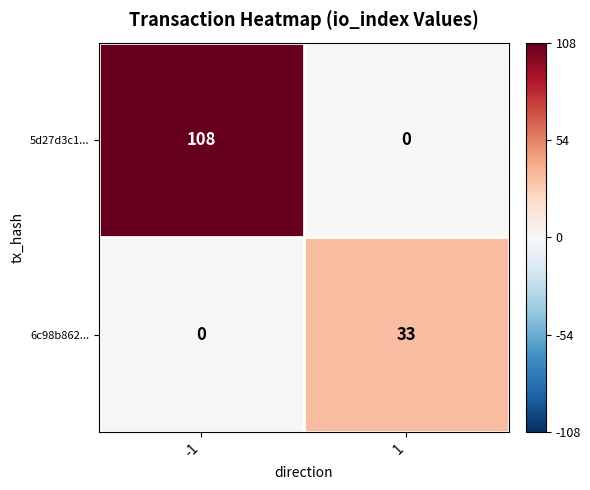

What is the greatest value displayed?

108